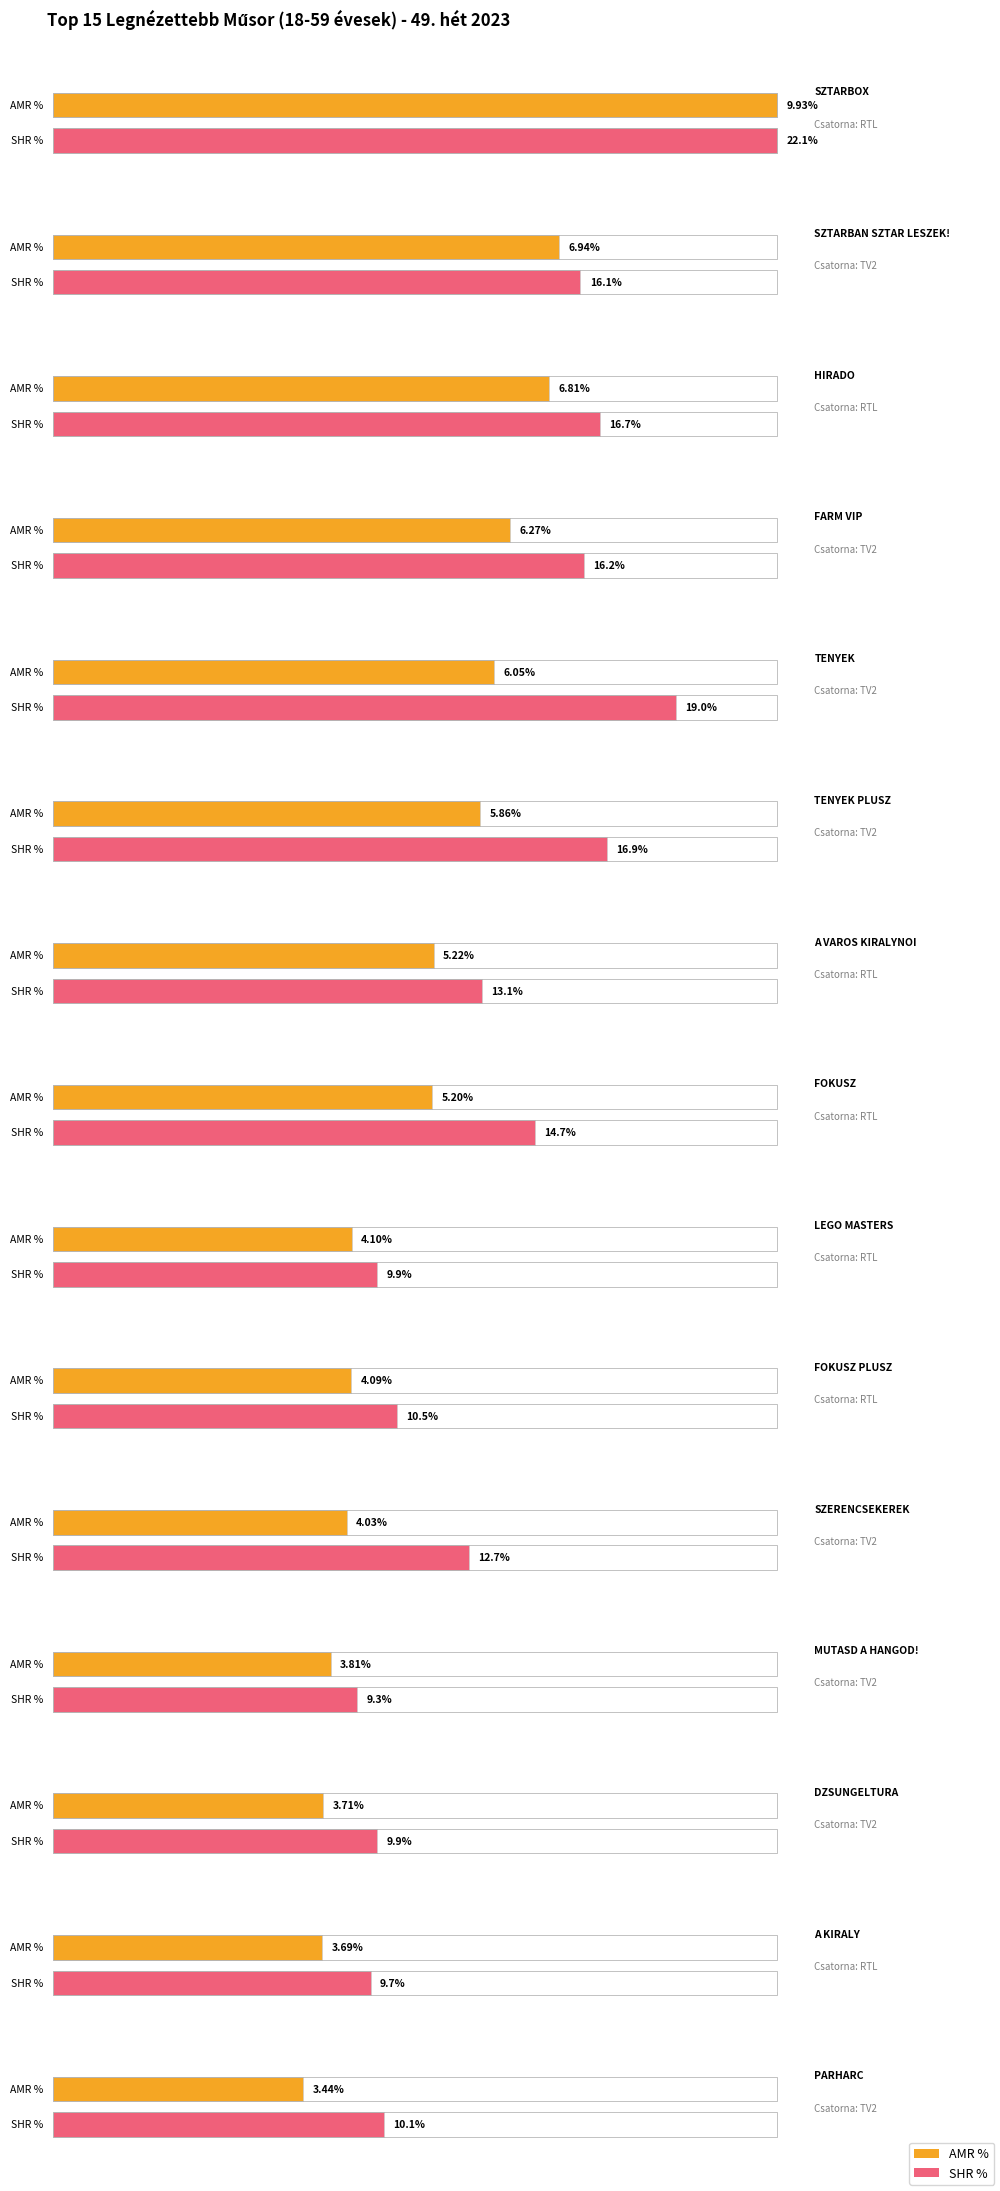

Where is AMR % nearest to the value 6?

TENYEK